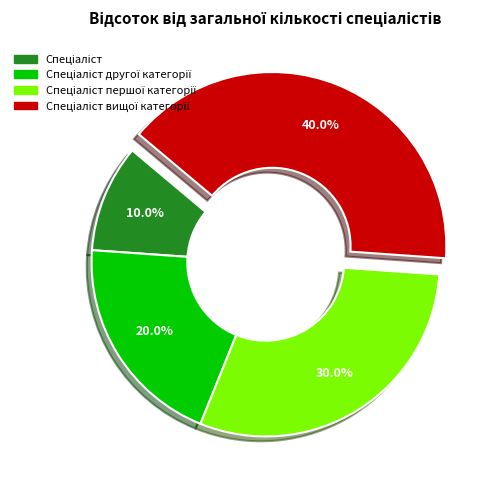

Does any single category account for the majority?

No